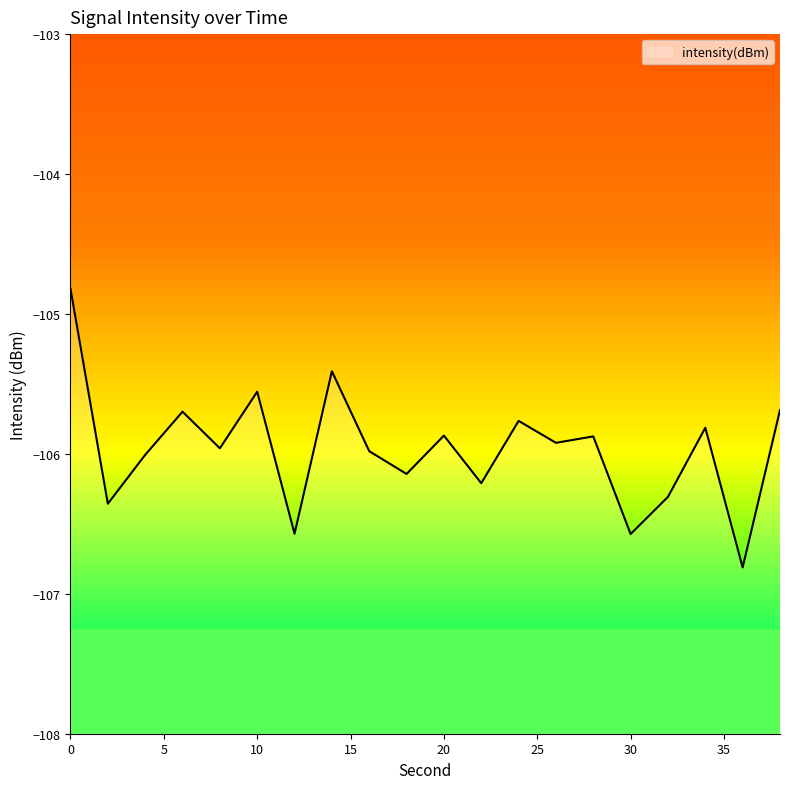

What is the difference between the maximum and second lowest values?

1.8